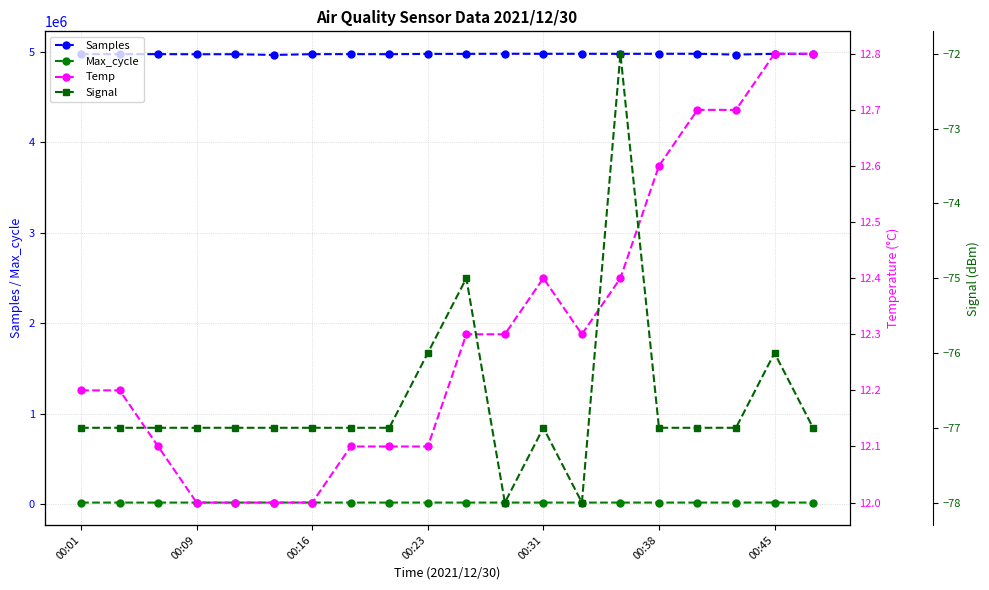

What is the lowest value of the Samples series?

4963813